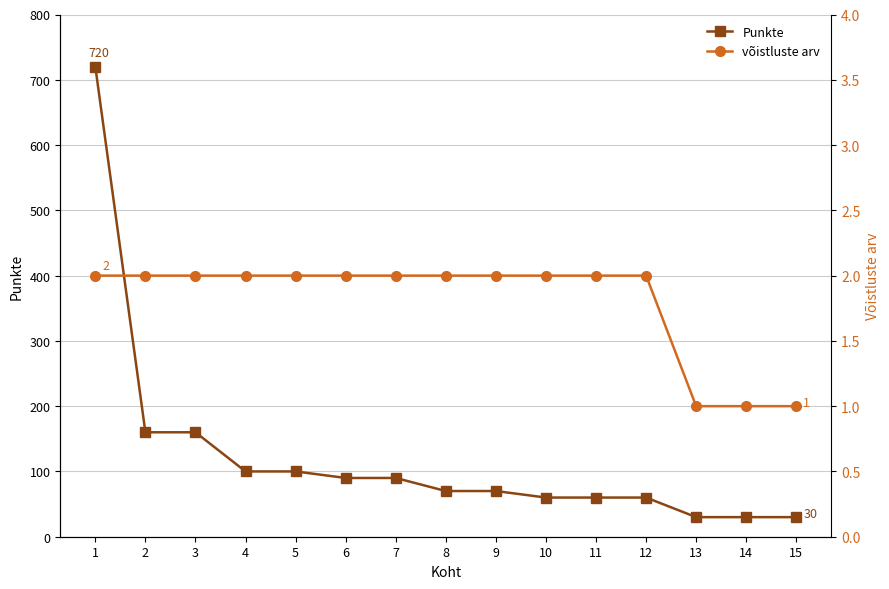

How many values in the Punkte series exceed 70?

7